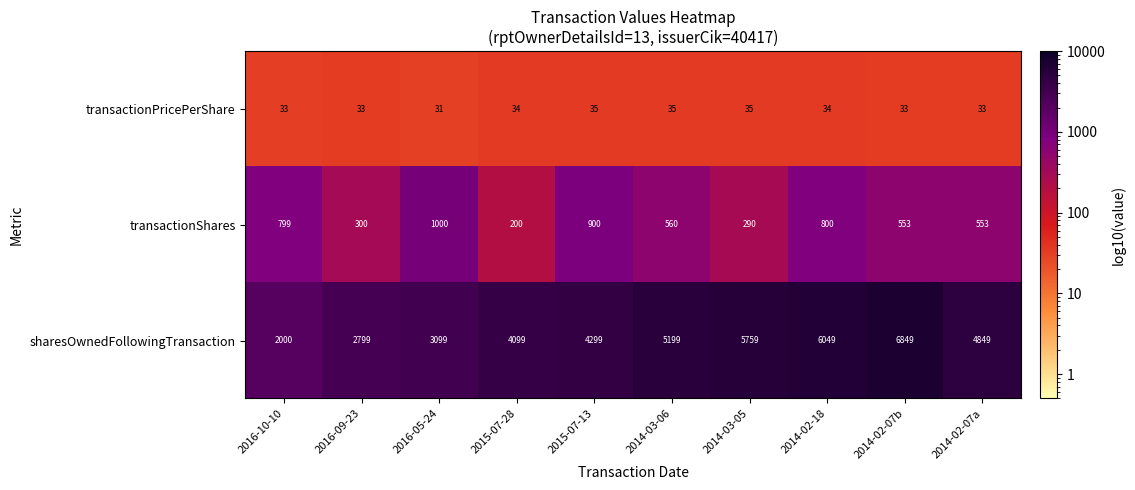

Reading left to right, transcribe all the data shown in this chart.

transactionPricePerShare: 2016-10-10=33	2016-09-23=33	2016-05-24=31	2015-07-28=34	2015-07-13=35	2014-03-06=35	2014-03-05=35	2014-02-18=34	2014-02-07b=33	2014-02-07a=33
transactionShares: 2016-10-10=799	2016-09-23=300	2016-05-24=1000	2015-07-28=200	2015-07-13=900	2014-03-06=560	2014-03-05=290	2014-02-18=800	2014-02-07b=553	2014-02-07a=553
sharesOwnedFollowingTransaction: 2016-10-10=2000	2016-09-23=2799	2016-05-24=3099	2015-07-28=4099	2015-07-13=4299	2014-03-06=5199	2014-03-05=5759	2014-02-18=6049	2014-02-07b=6849	2014-02-07a=4849